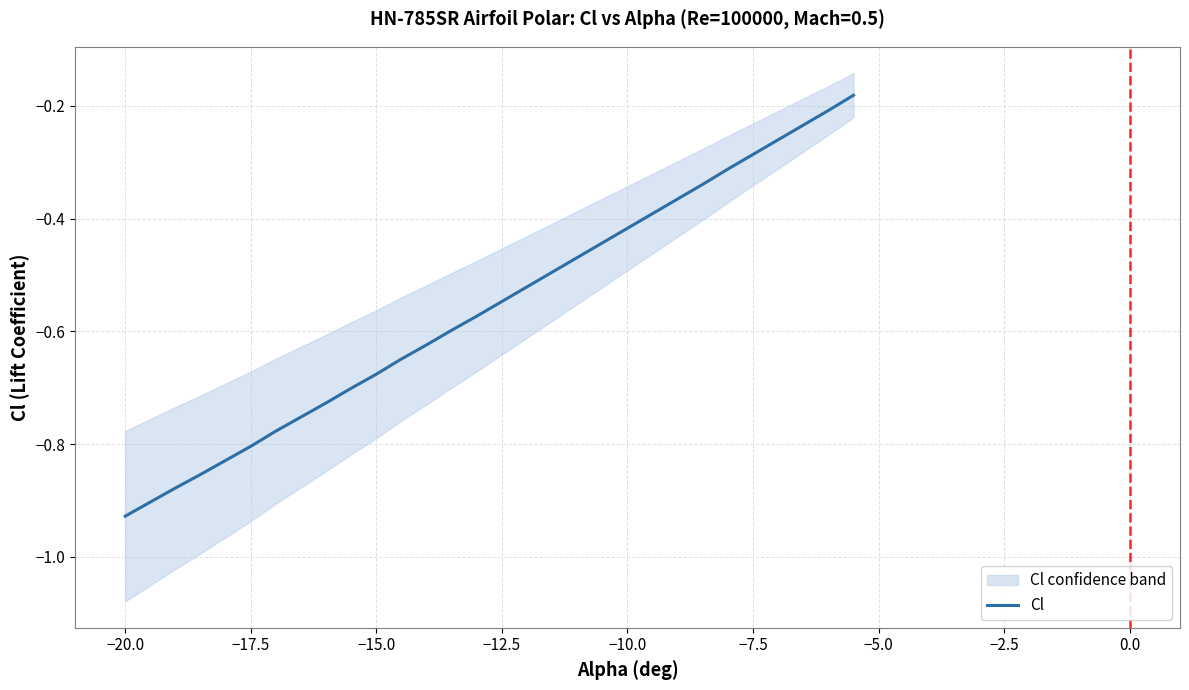

How many lines are shown in the chart?

1